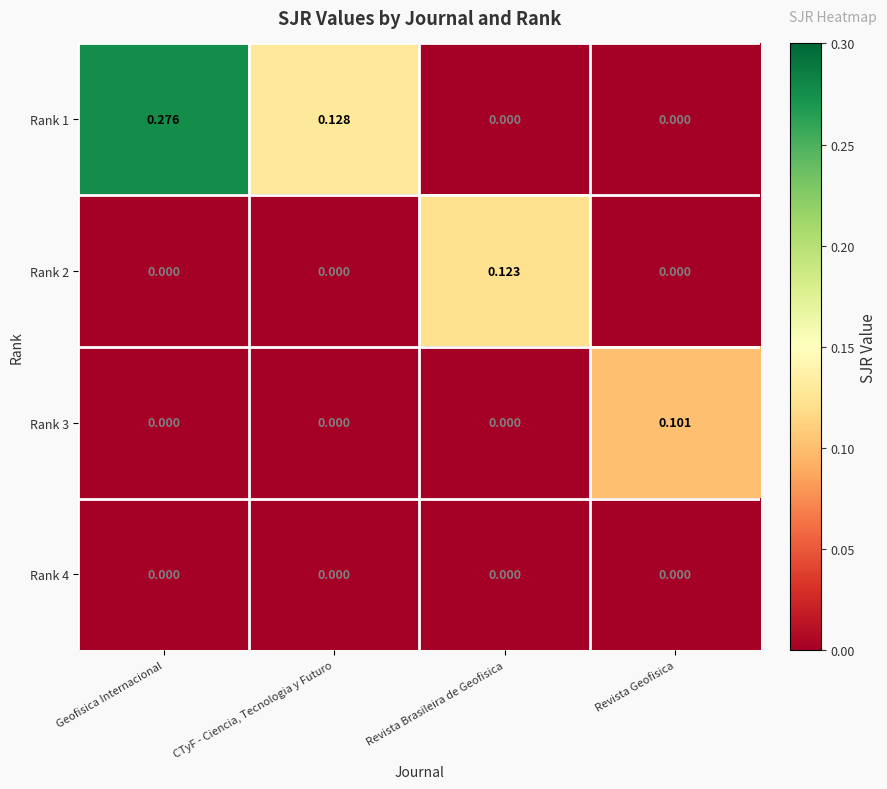

Between Geofisica Internacional and Revista Geofisica, which series saw the biggest shift?

Rank 1